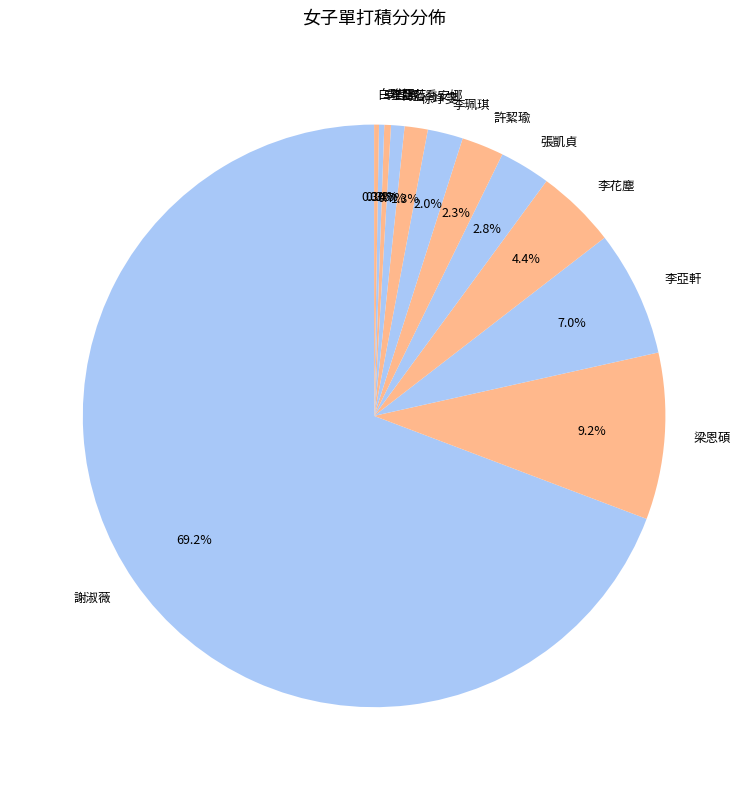

Which has a higher value, 許絜瑜 or 卓宜岑?

許絜瑜